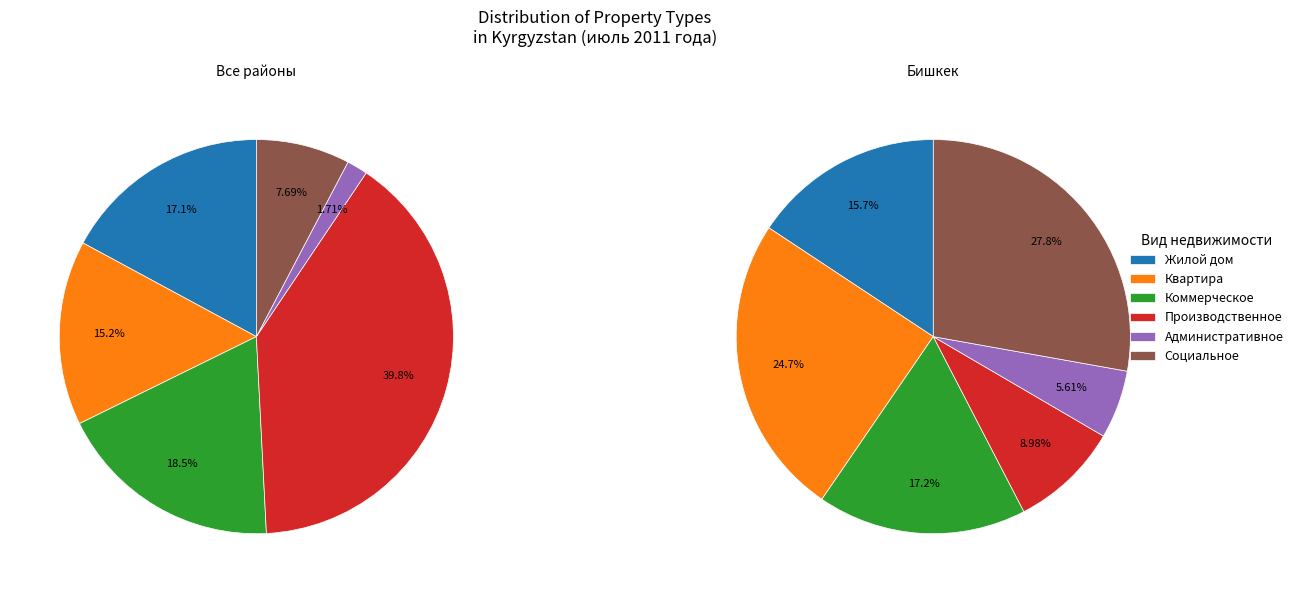

Does Жилой дом account for over 50% of the chart?

No